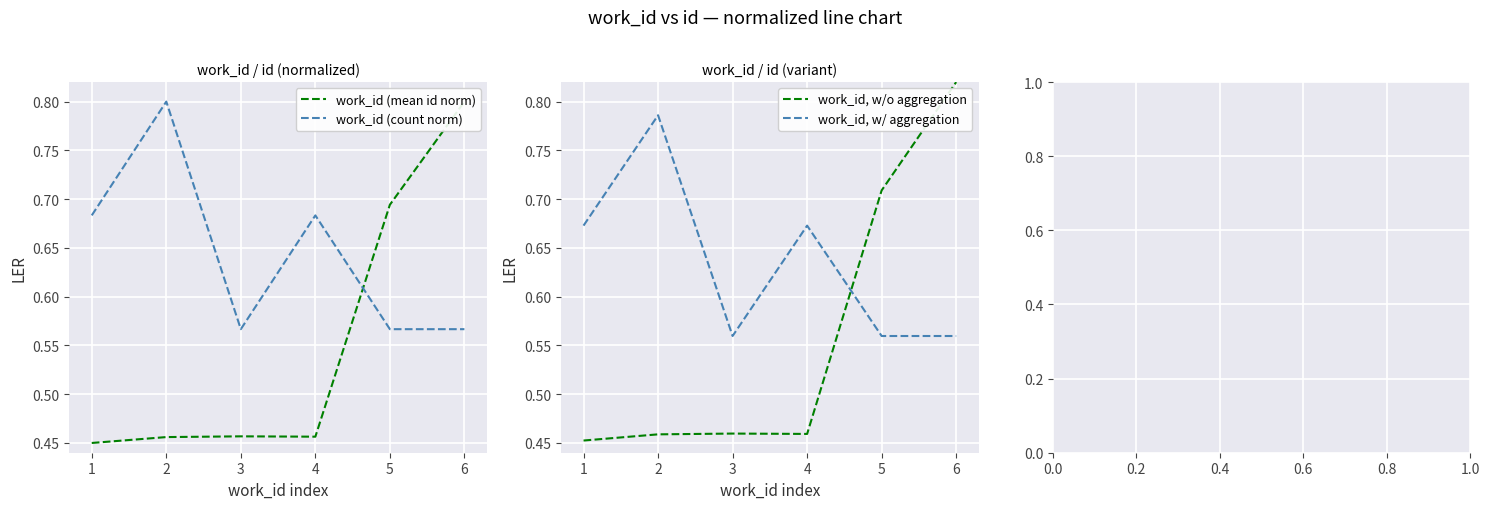

After their last crossing, which series has the higher values: work_id, w/ aggregation or work_id (mean id norm)?

work_id (mean id norm)